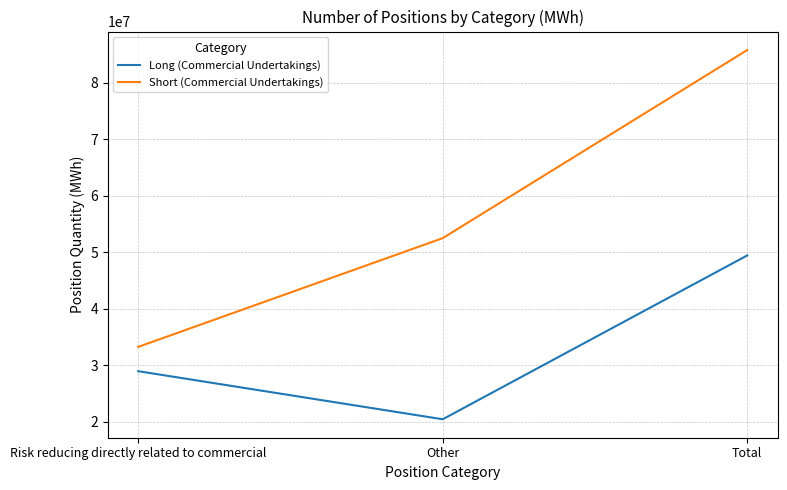

How many categories are shown in the chart?

3